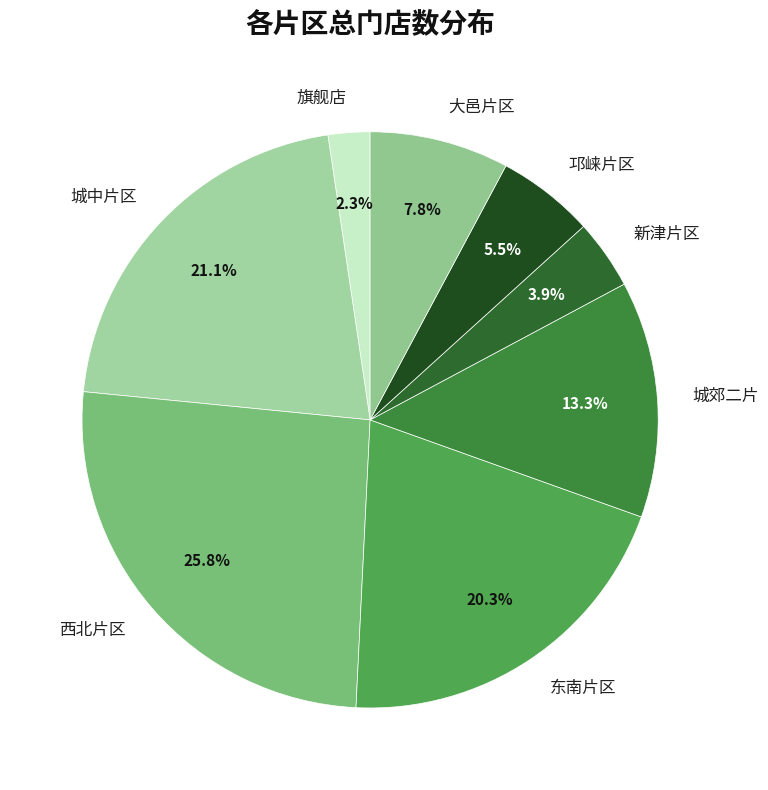

What is the largest slice in the pie chart?

西北片区